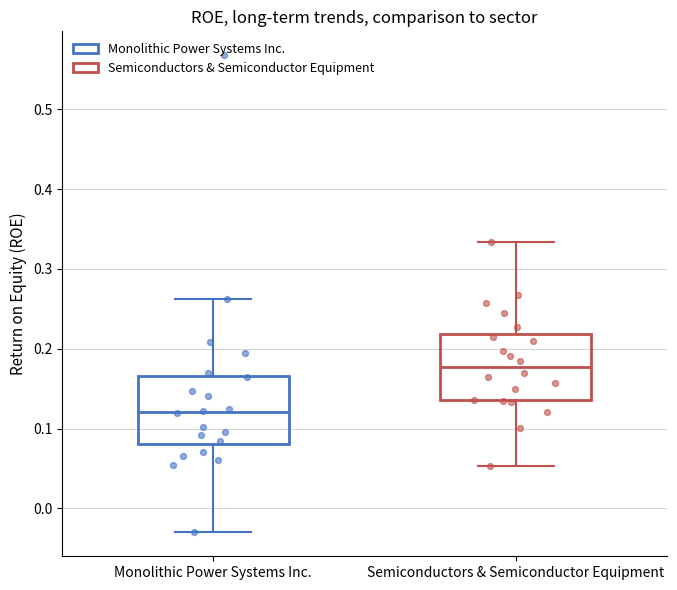

Where is the upper edge of the box for Monolithic Power Systems Inc. on the y-axis? The values are not printed on the chart, so give them approximately, as read against the axis.

0.17